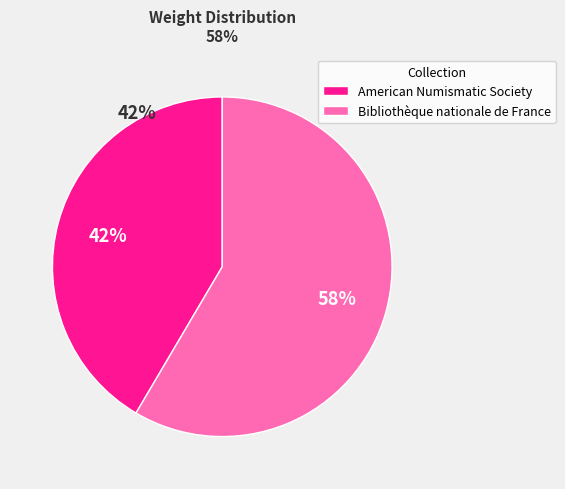

Which category has the biggest portion of the pie?

Bibliothèque nationale de France